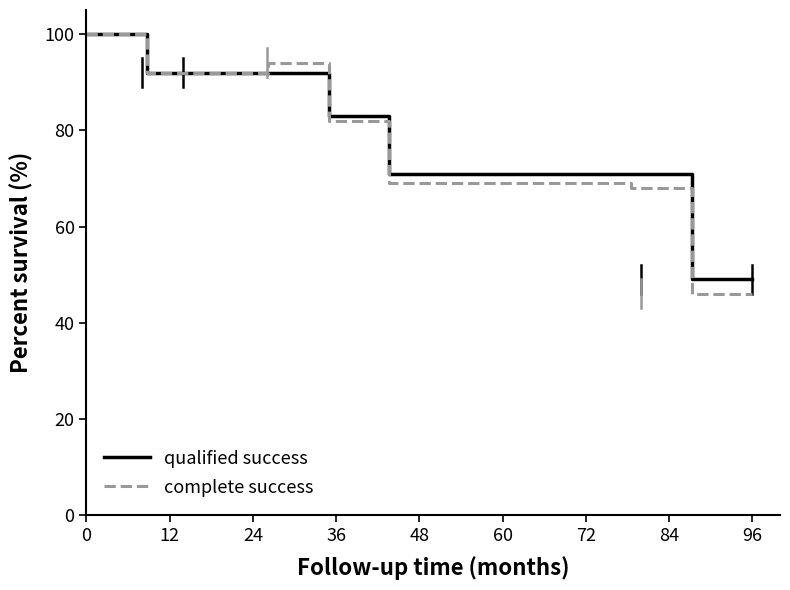

What is the greatest value displayed?

100